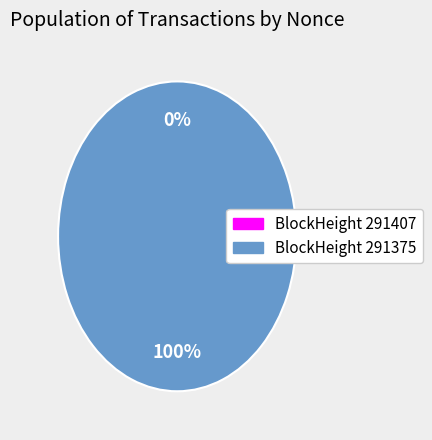

Count the number of slices in the pie.

2